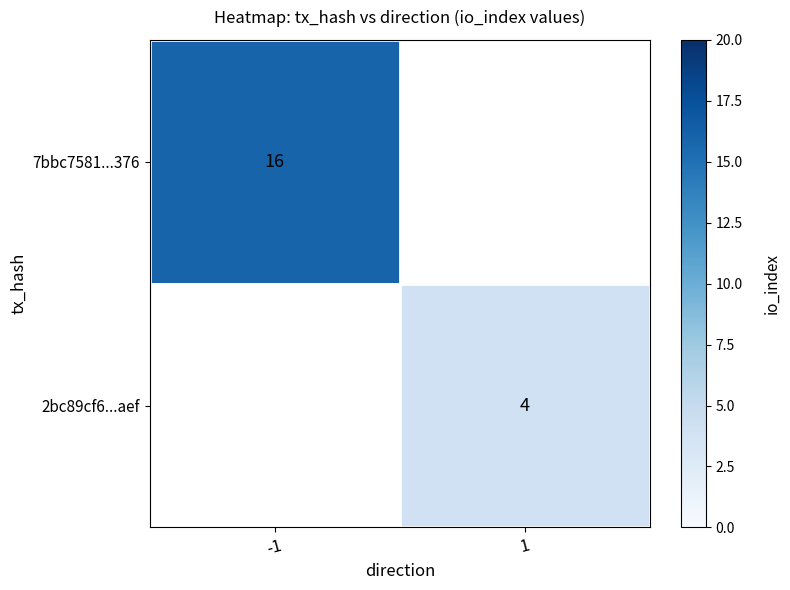

Is the value of 2bc89cf6...aef at 1 greater than the value of 7bbc7581...376 at -1?

No